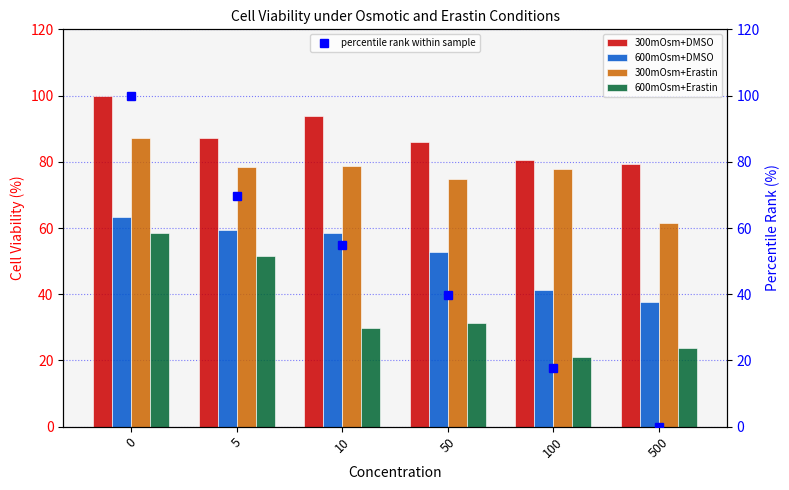

What is the difference between the maximum and minimum values in the 600mOsm+Erastin series?

37.5